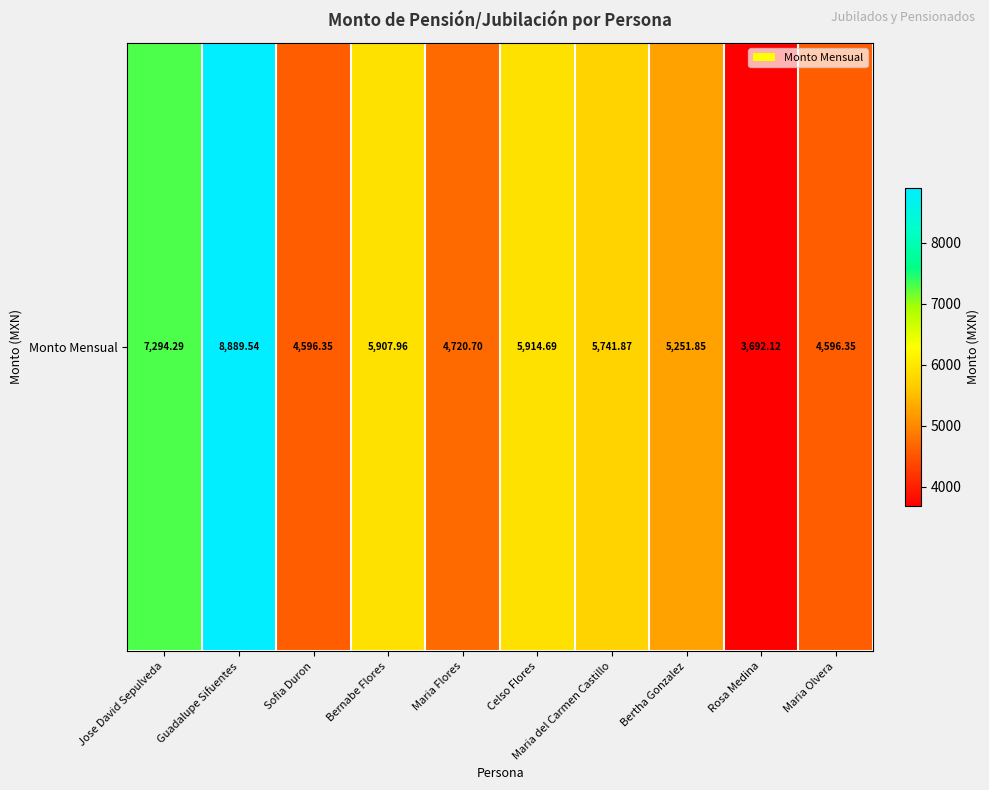

What is the sum of all values?

56605.7